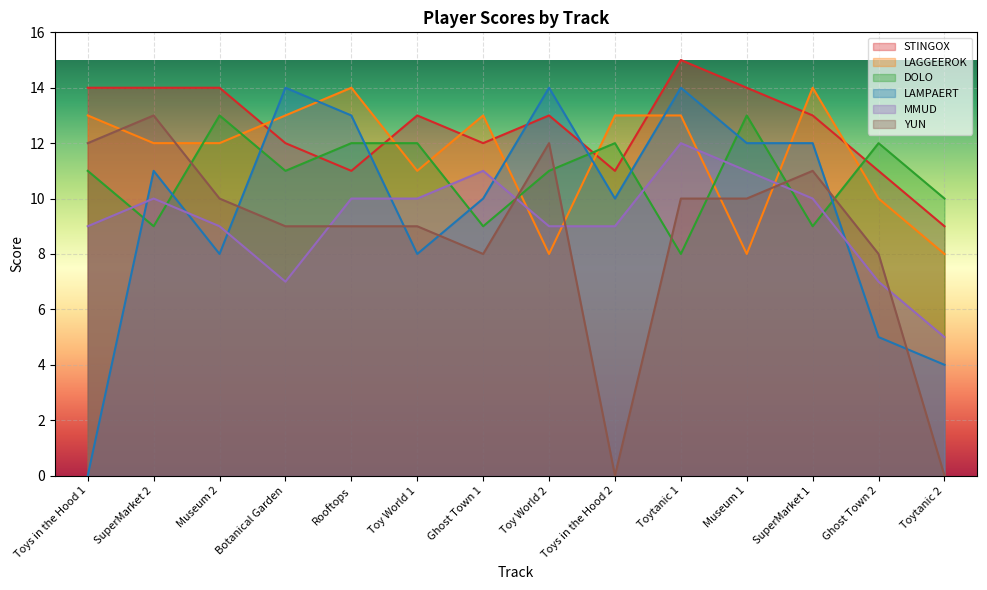

True or false: LAGGEEROK has more than 2 points higher than both neighbors.

True